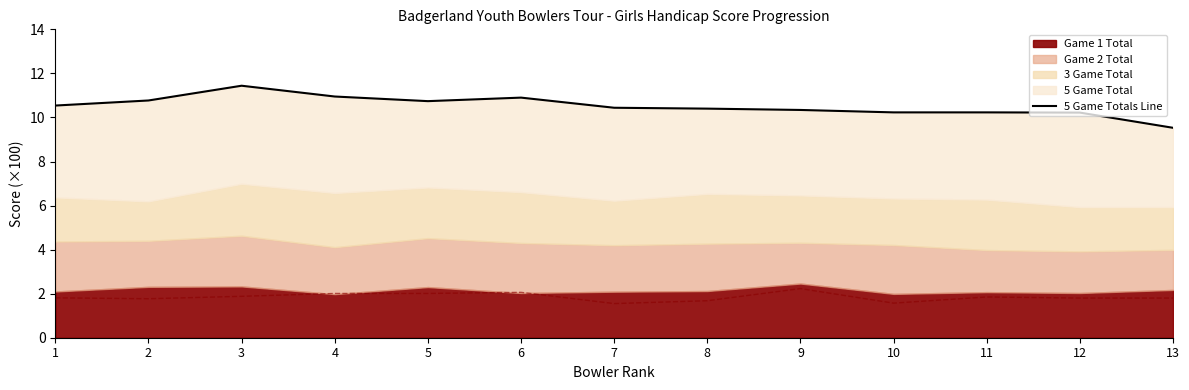

What is the ratio of the value at 11 to the value at 12?

1.0